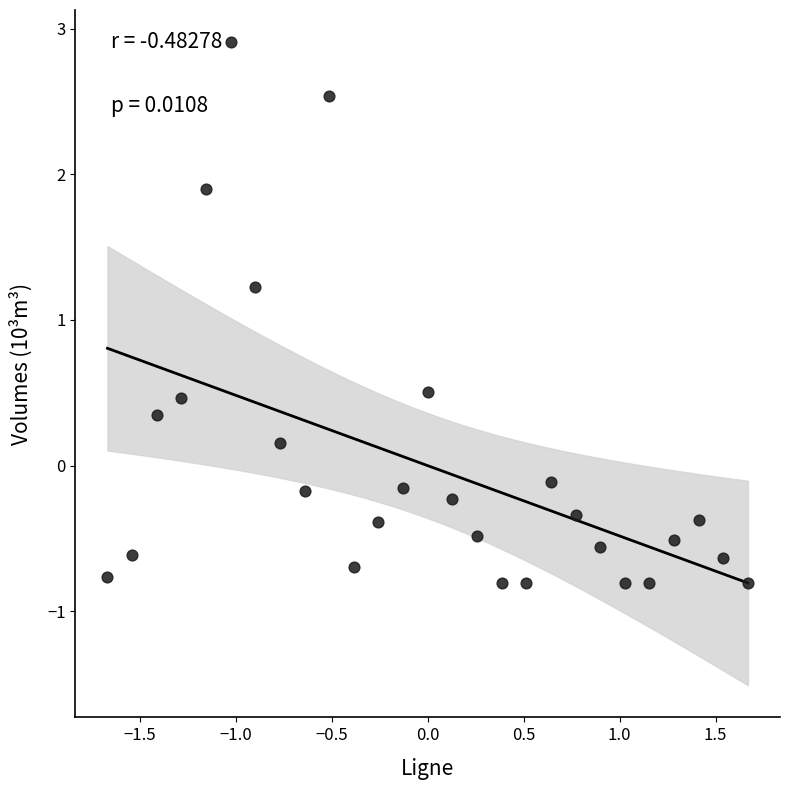

What is the range of Y values (max minus min)?

3.7